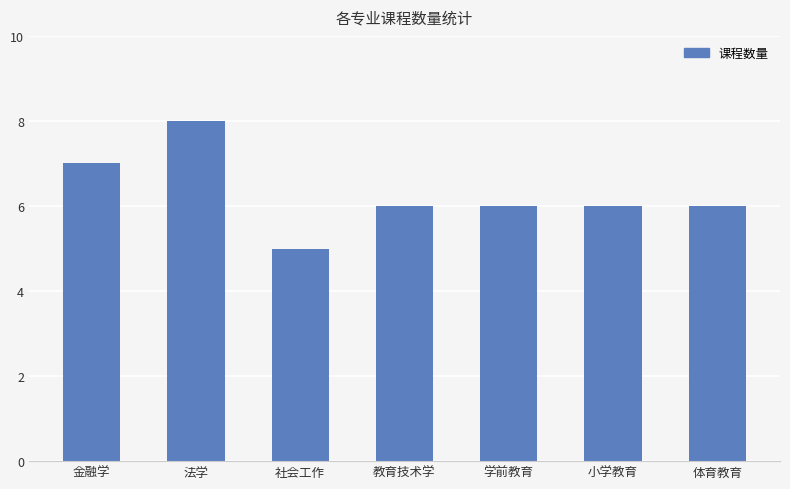

Which category has the lowest value across all series?

社会工作